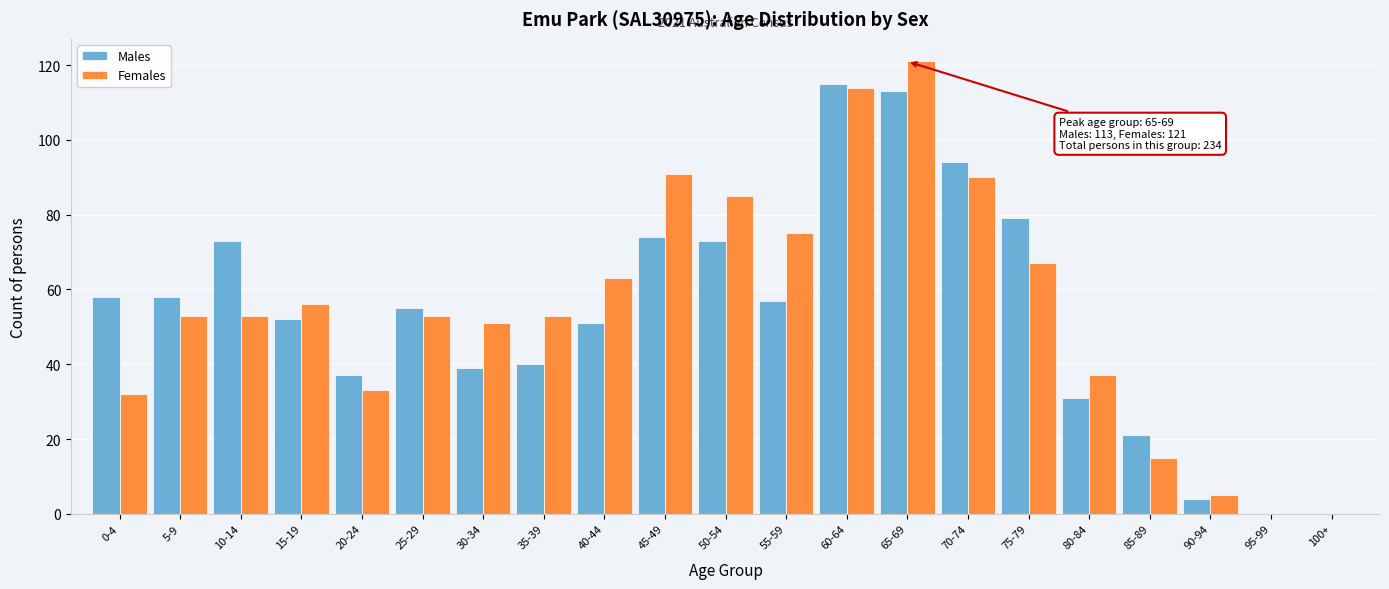

Which series changed the most between 75-79 and 95-99?

Males